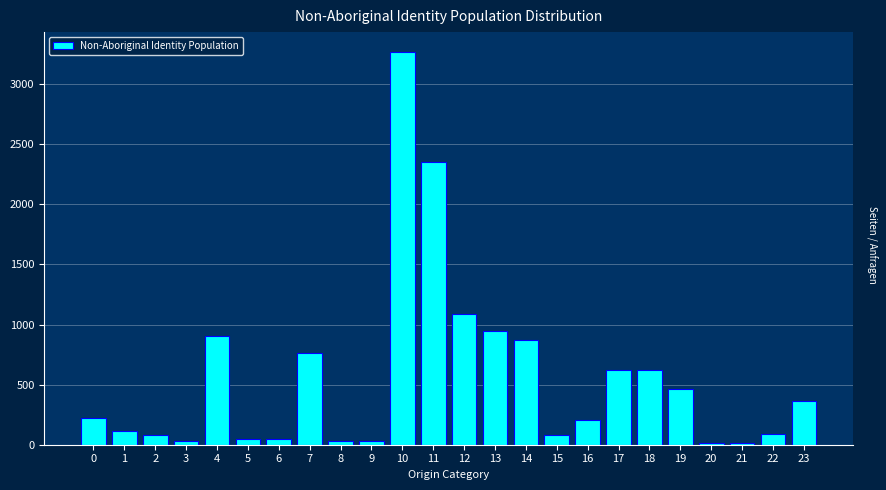

Is it true that the value at 18 is 620?

True